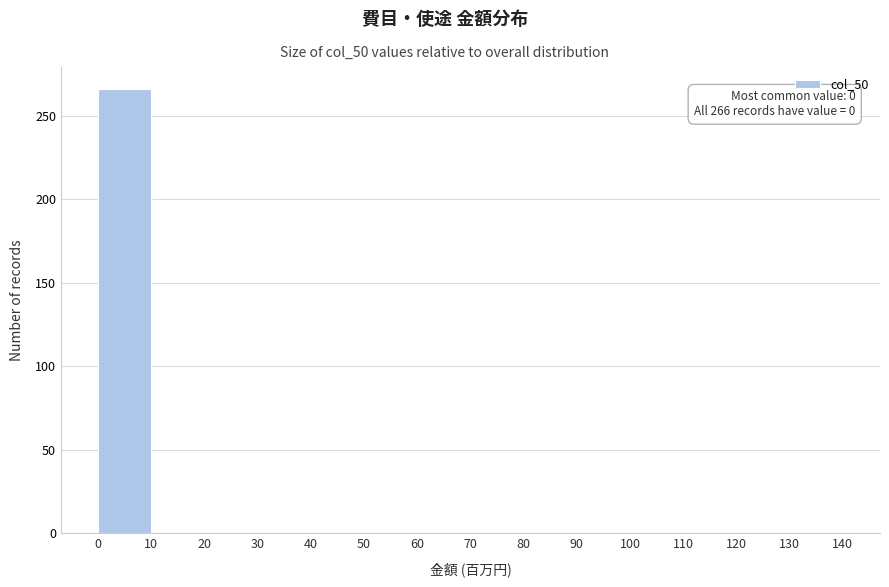

Over which range of the x-axis is the bar tallest?

0 to 10